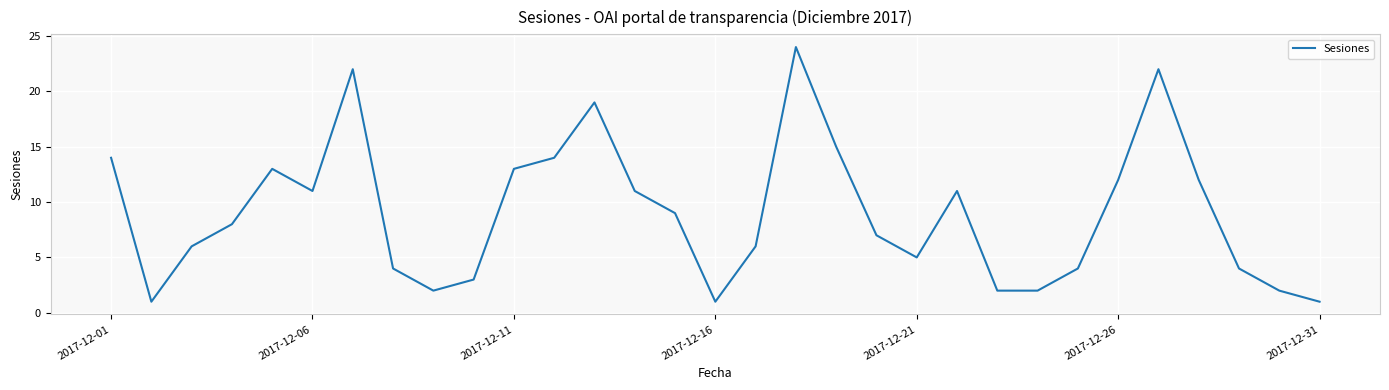

How many interior local peaks (higher than both neighbors) does the data have?

6